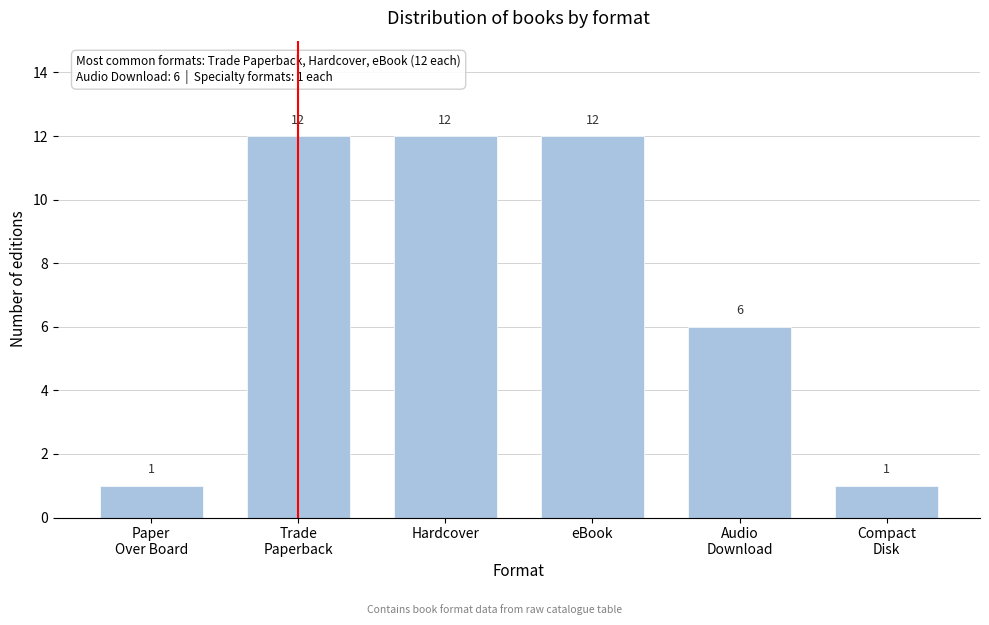

Reading left to right, transcribe all the data shown in this chart.

1	12	12	12	6	1